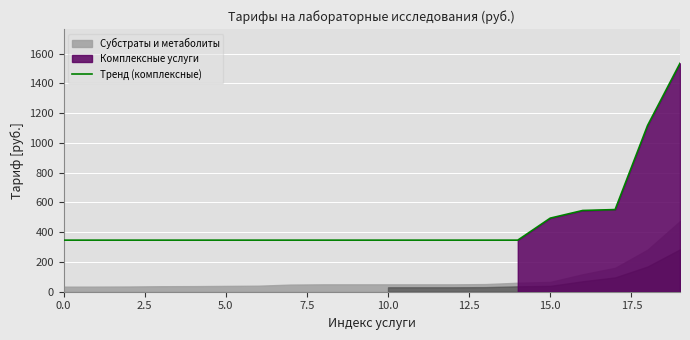

The value of Тренд (комплексные) at 10.0 is 346.6. True or false?

True